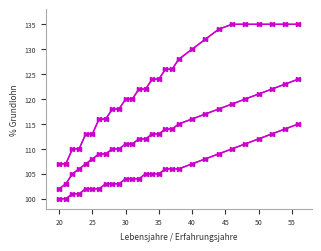

Is this an area chart (filled region under the line)?

No